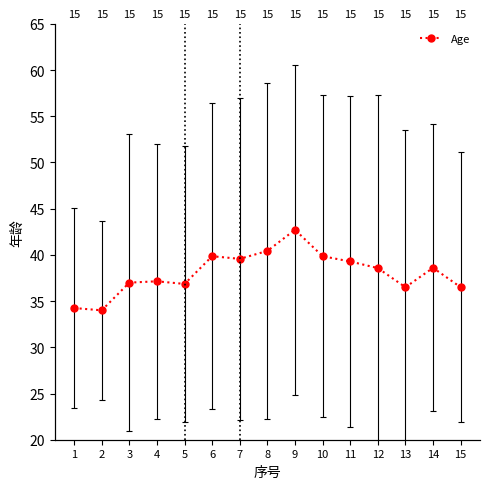

The chart shows a value of 16.9 at 5. True or false?

False